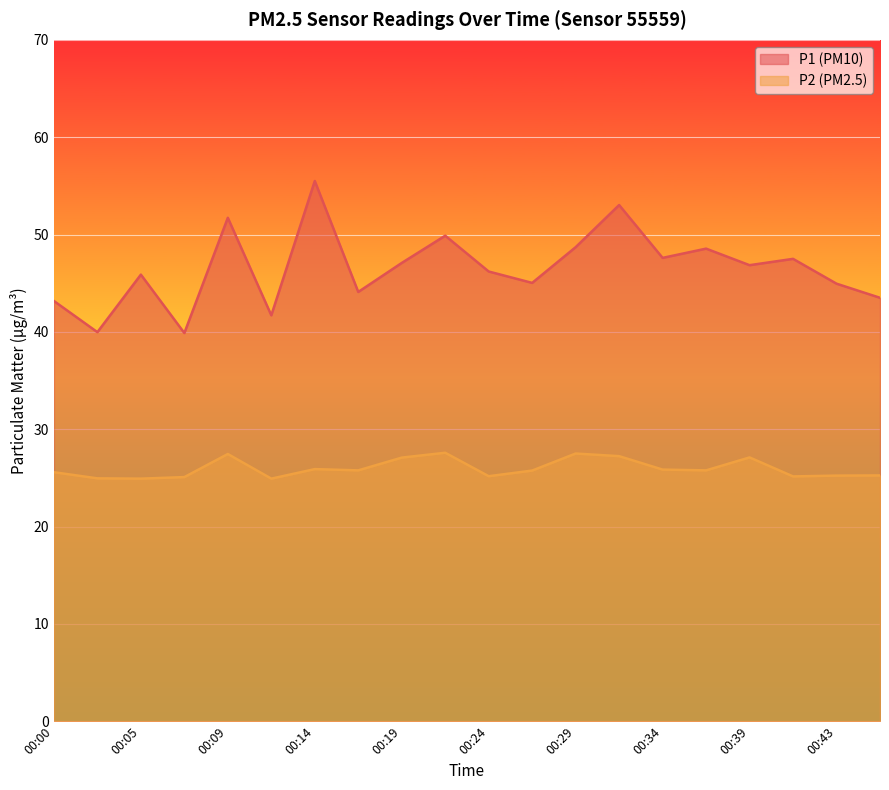

Where is P1 nearest to the value 47?

00:19